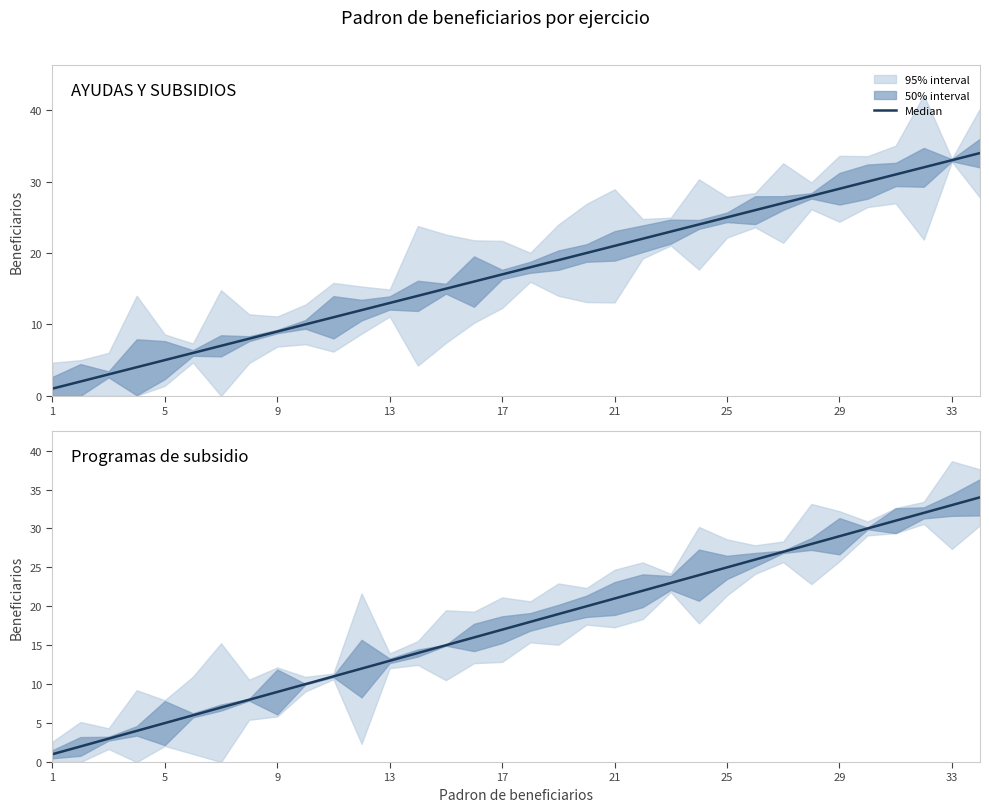

What is the total value across all series at 30?

62